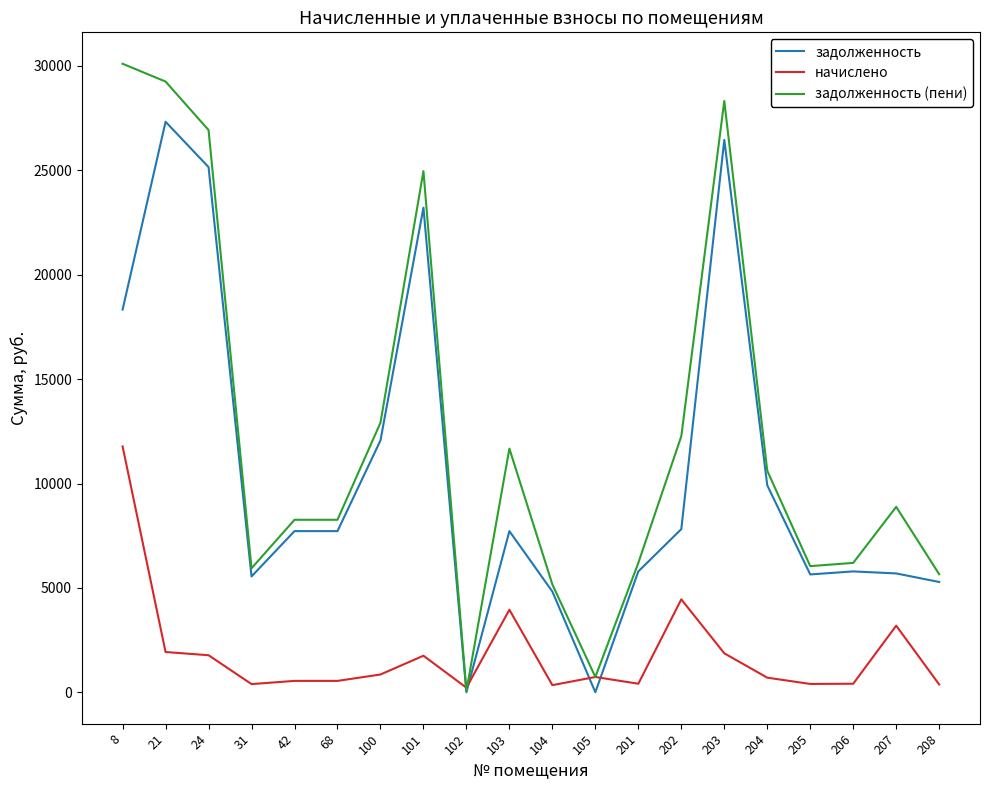

Is the value of задолженность (пени) at 105 greater than the value of начислено at 102?

Yes